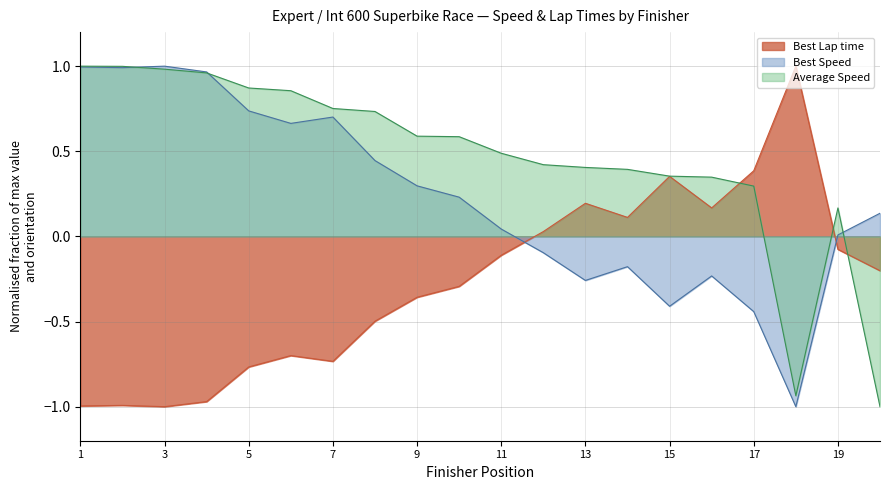

True or false: Best Lap time has more than 2 interior local peaks.

True